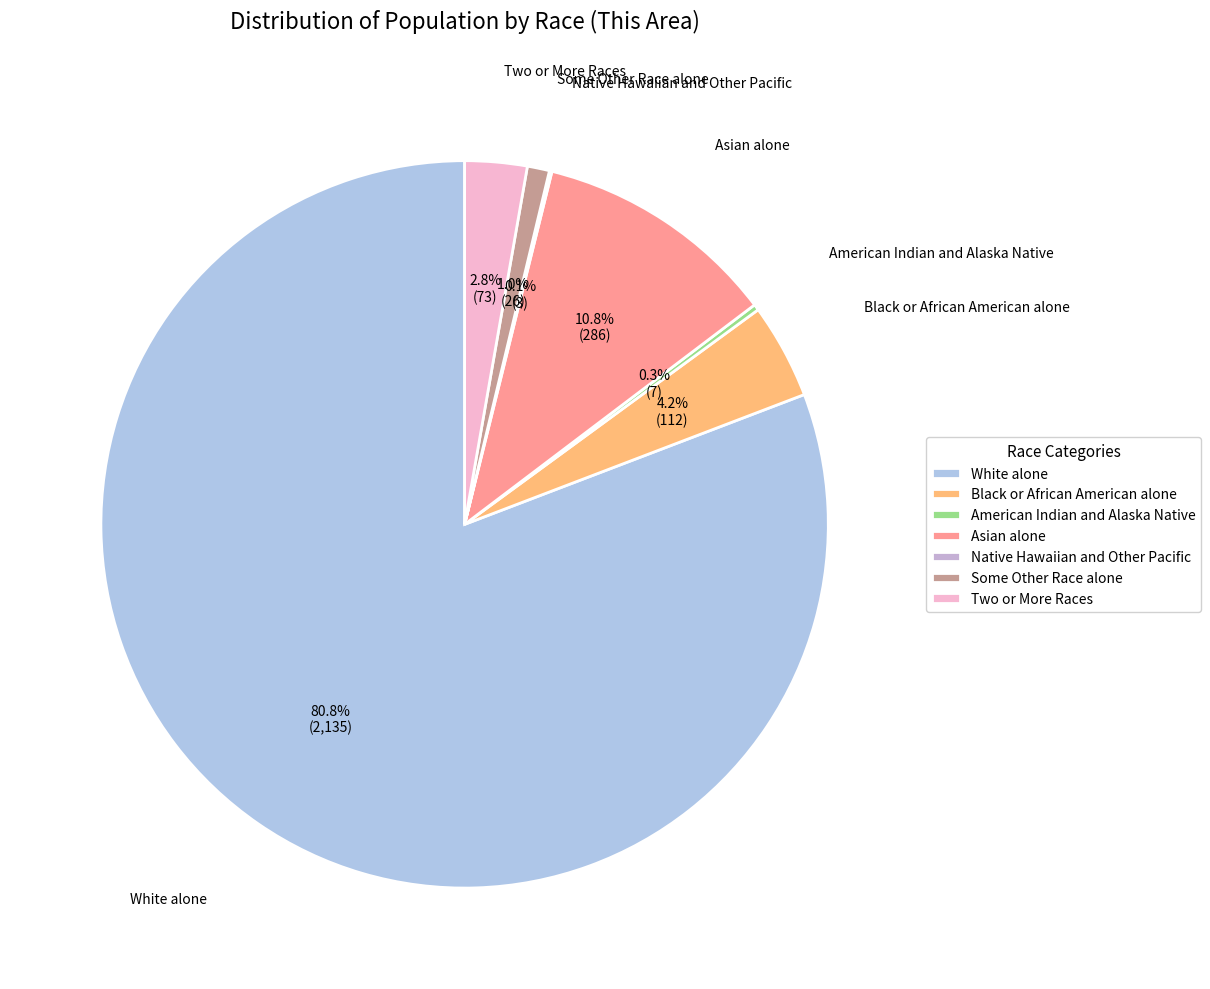

What is the largest slice in the pie chart?

White alone